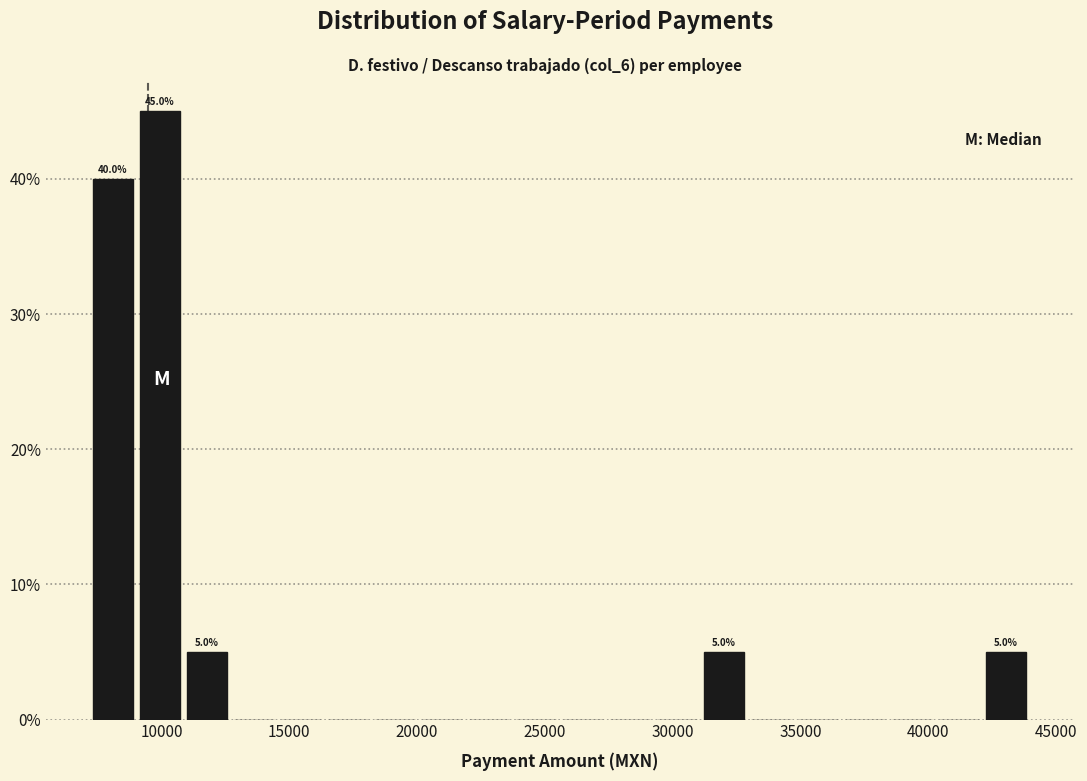

Read against the x-axis, roughly where is the centre of the tallest bar?

10000